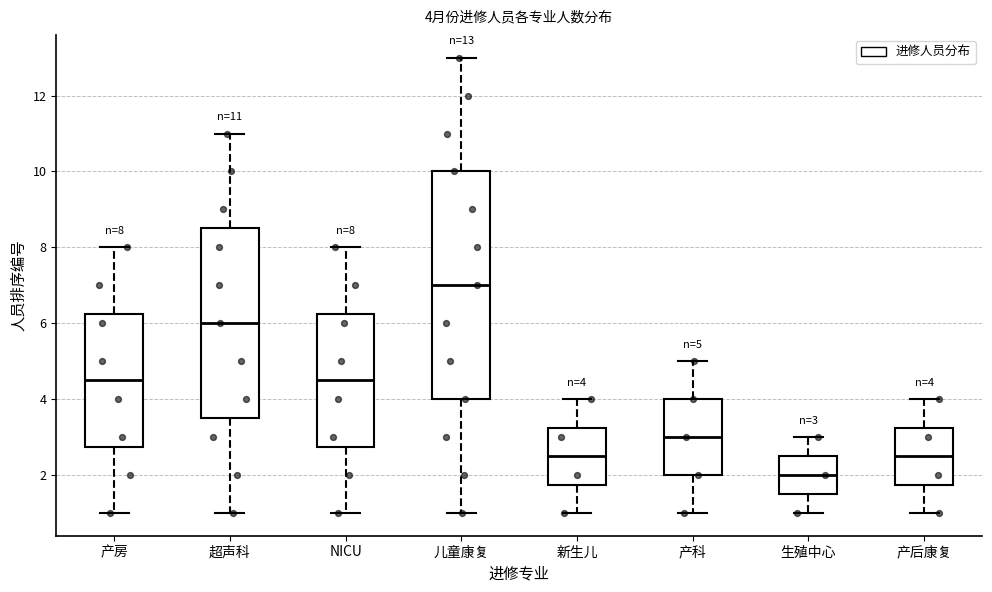

Which box is the tallest, from its lower edge to its upper edge?

儿童康复